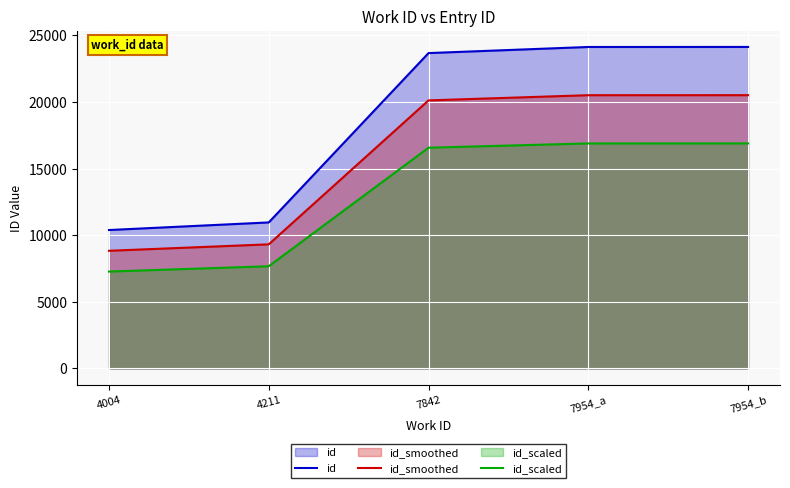

What is the difference between the id_smoothed values at 4211 and 7954_b?

11192.8